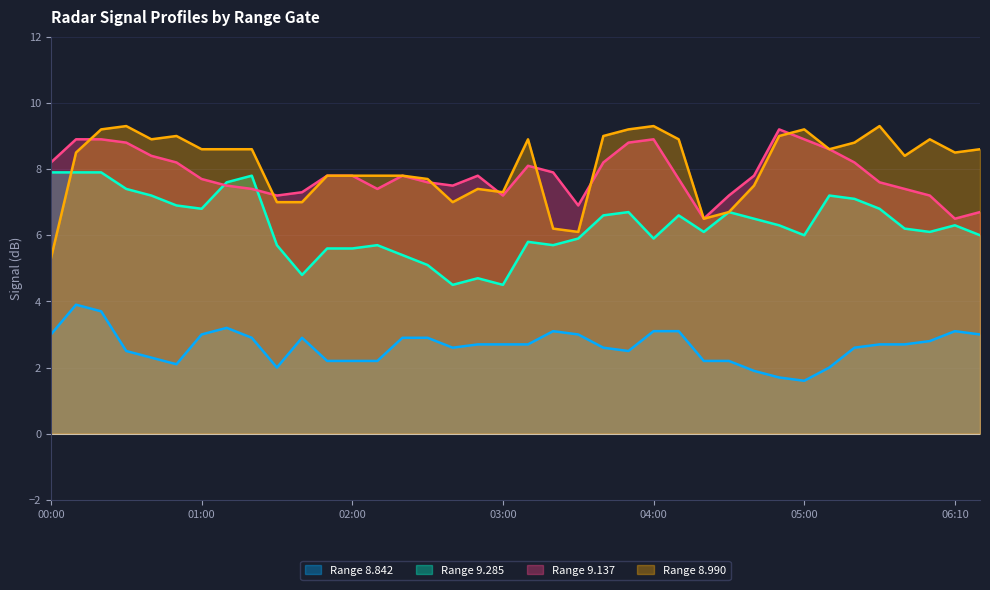

What is the maximum value shown in the chart?

9.3